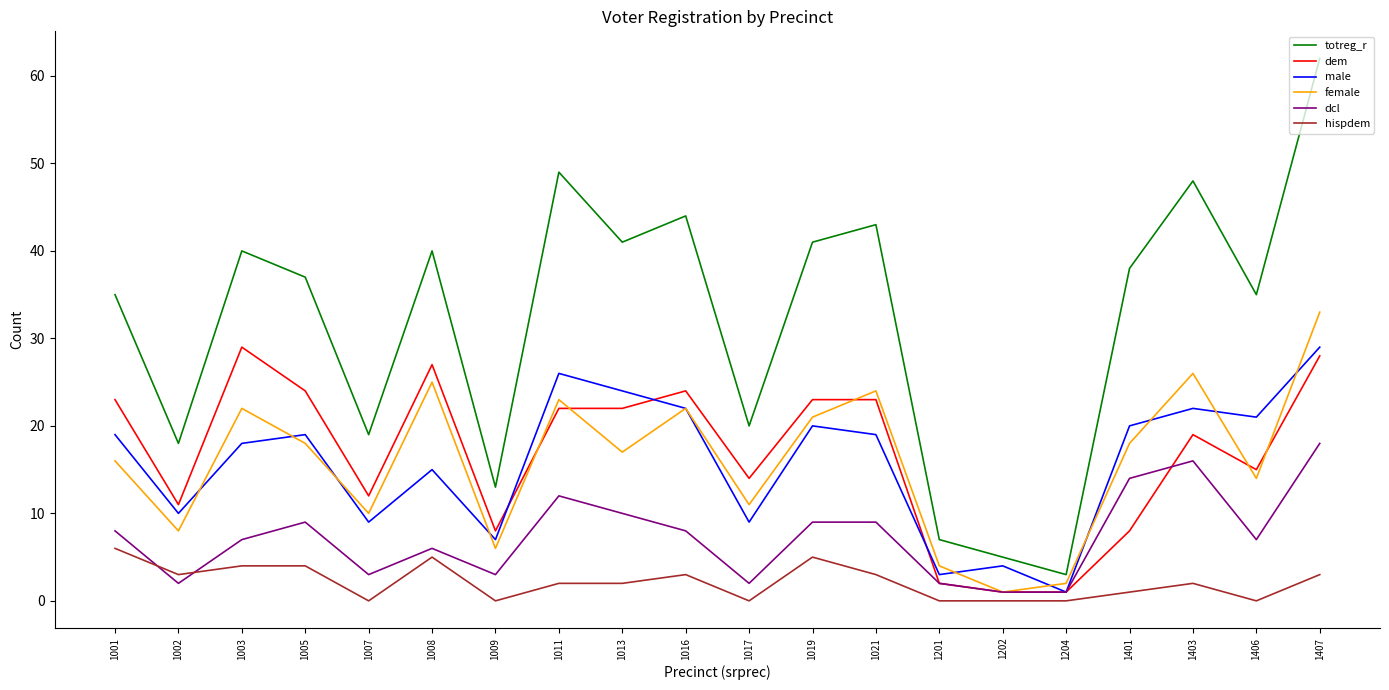

Where does the dem series first go above 22?

1001